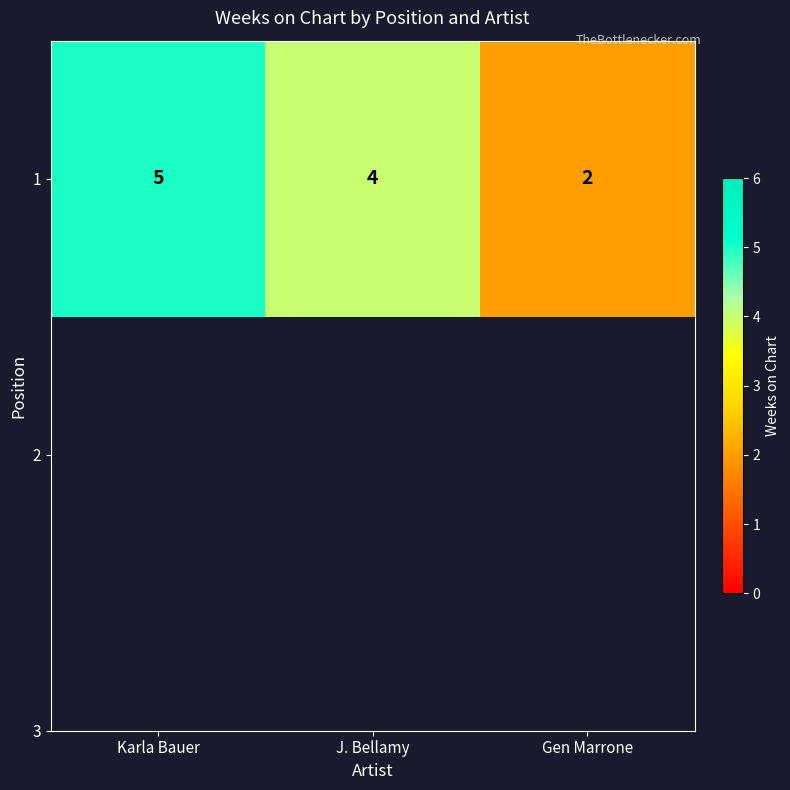

What is the difference between the maximum and minimum values?

3